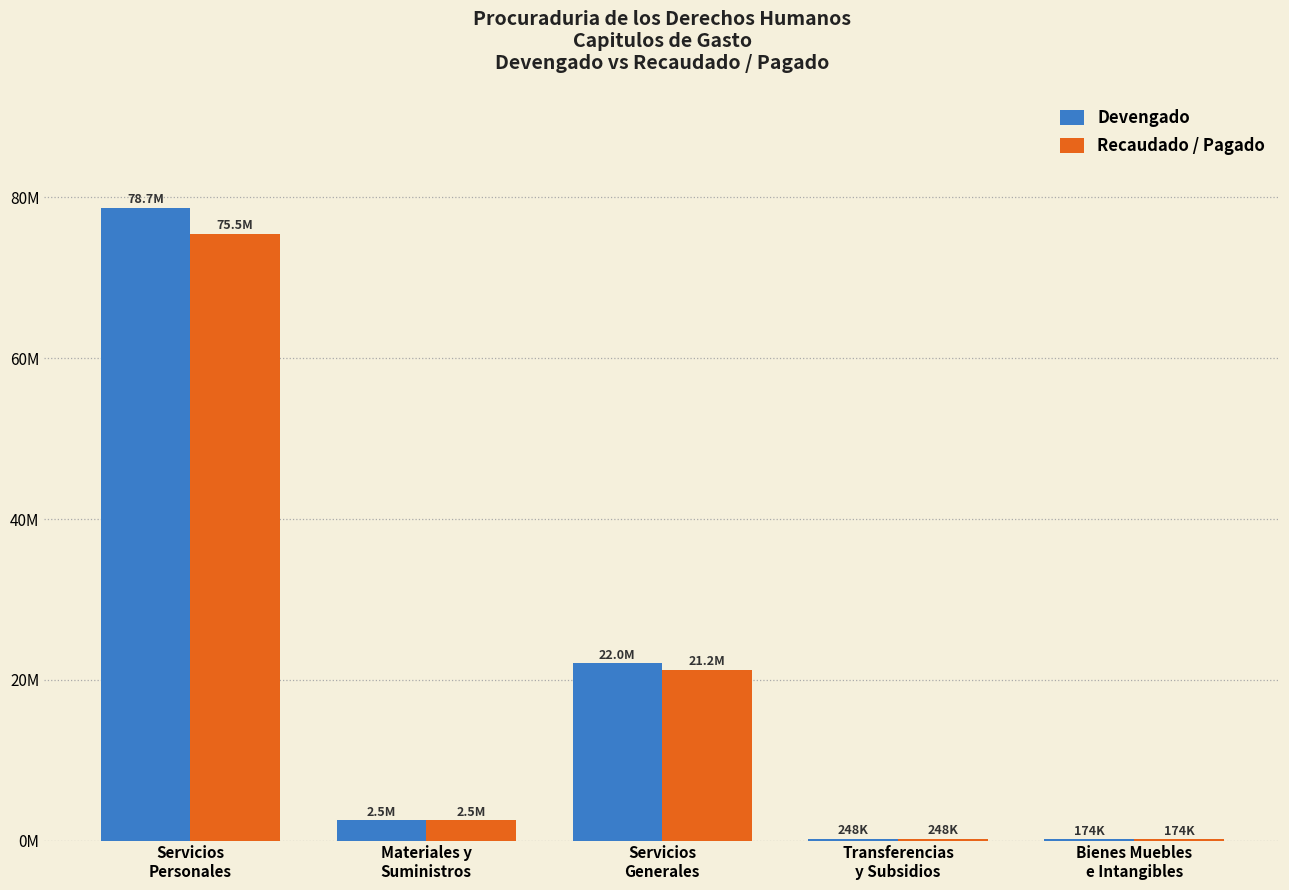

What is the sum of all Devengado values?

103673830.4